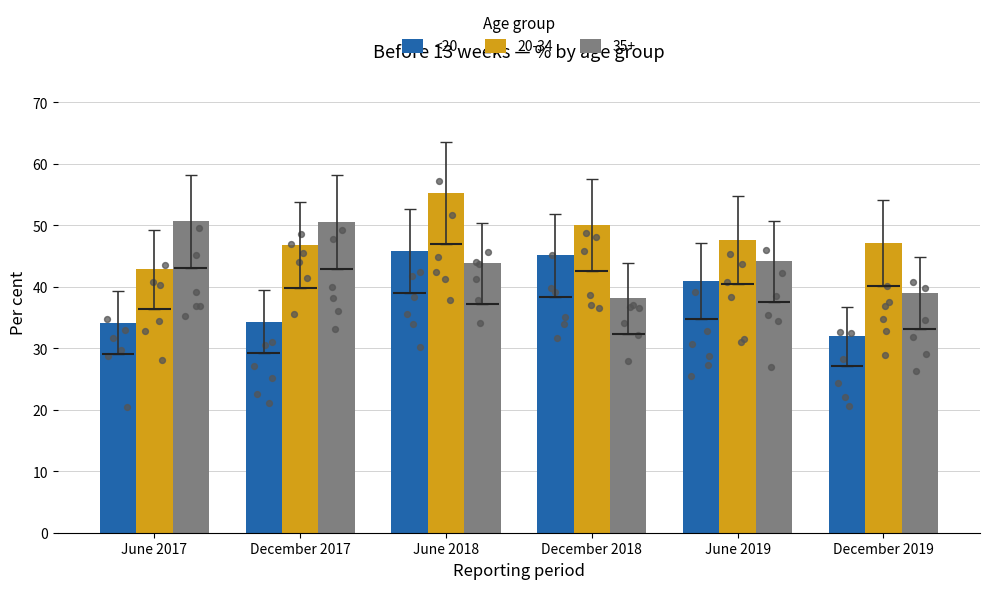

Between June 2018 and December 2019, which is larger?

June 2018